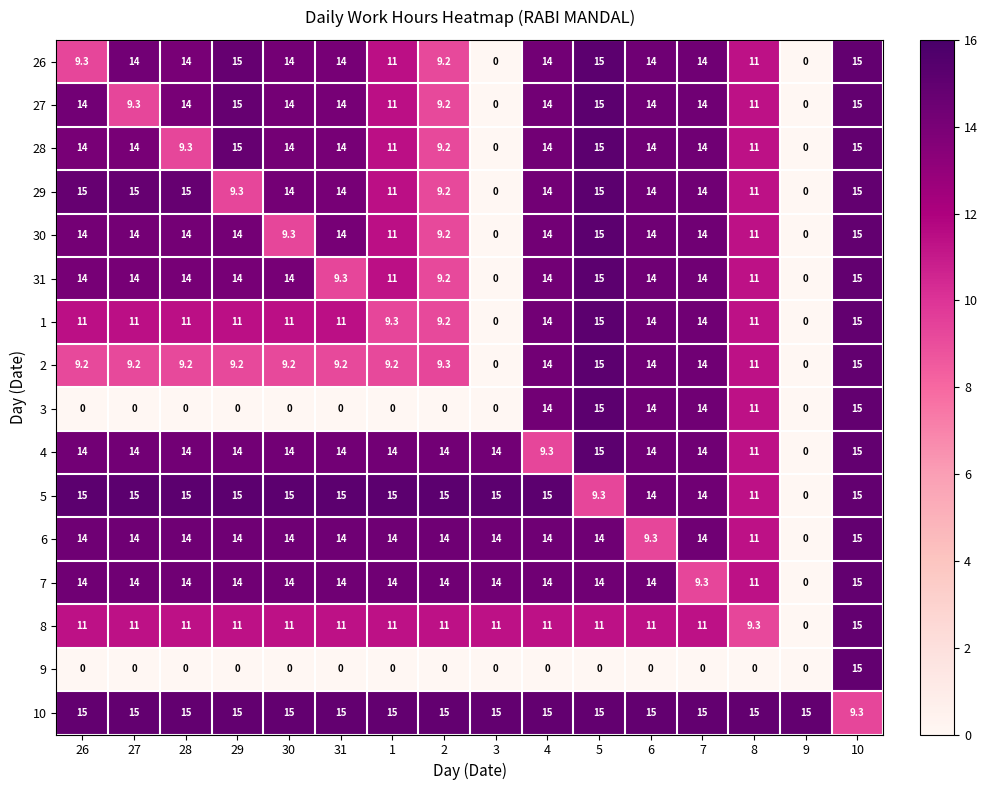

What is the difference between the highest and lowest values at 31?

15.0